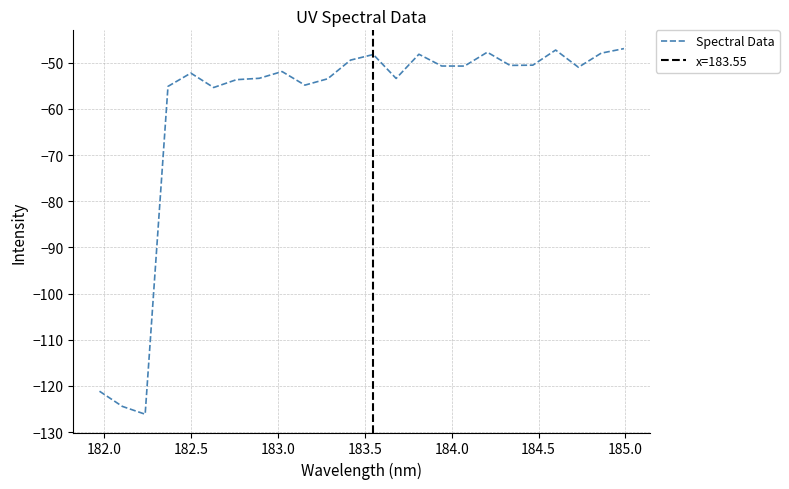

What is the lowest value of the Spectral Data series?

-126.1